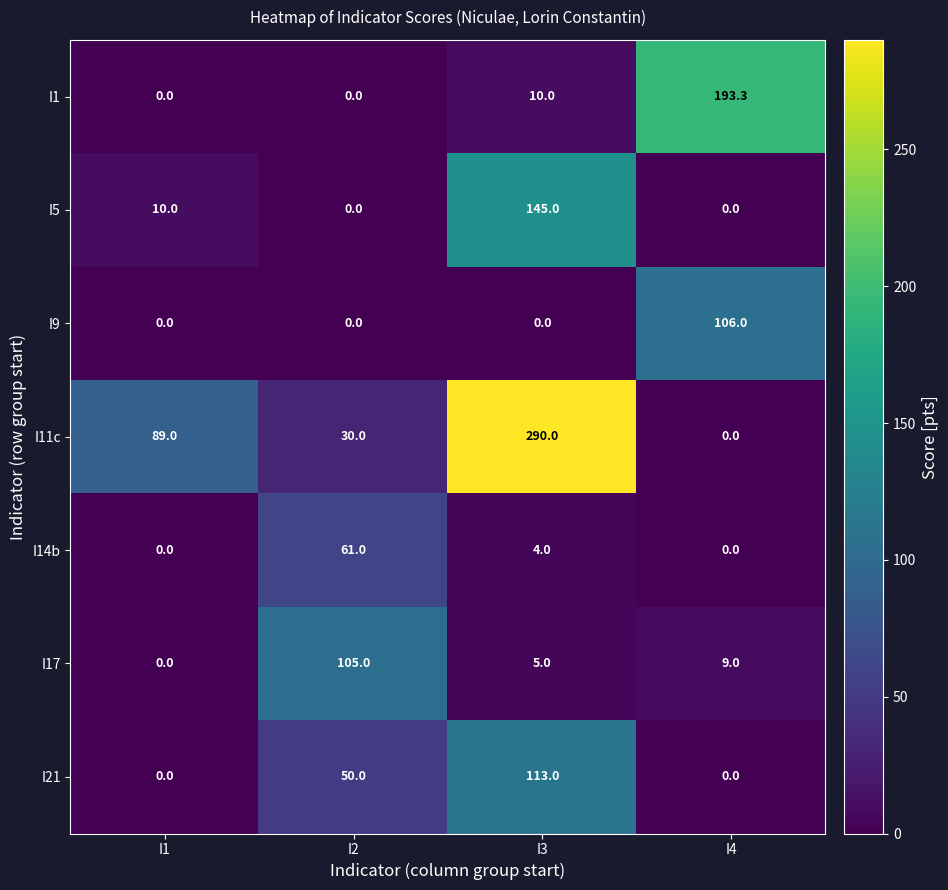

Rank the series by their maximum value, from lowest to highest.

I14b, I17, I9, I21, I5, I1, I11c